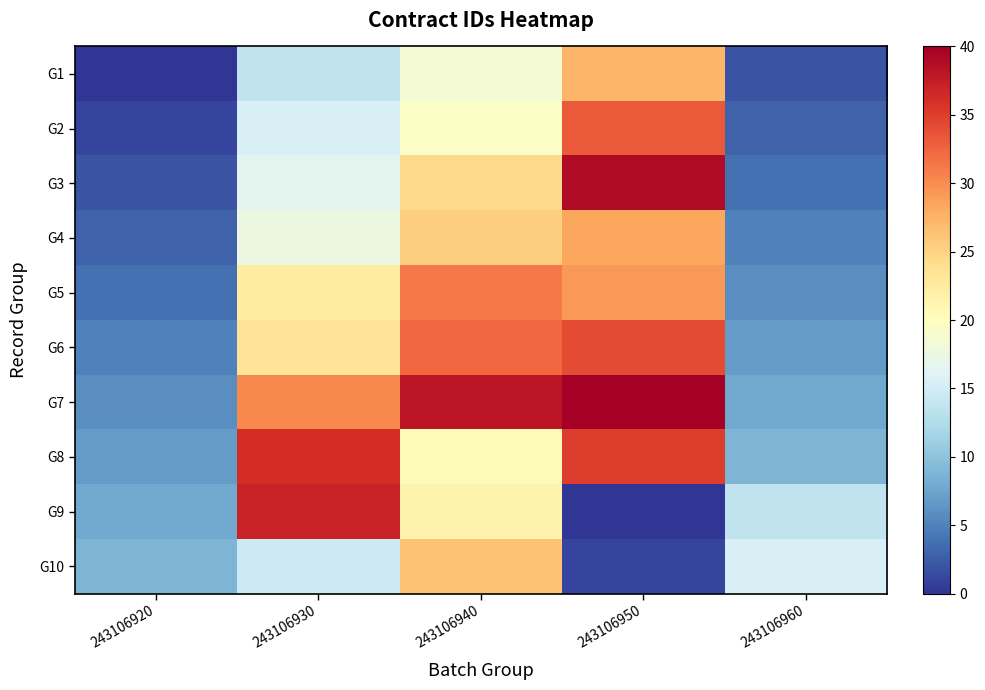

Rank the series at 243106920 from highest to lowest value.

G10, G9, G8, G7, G6, G5, G4, G3, G2, G1